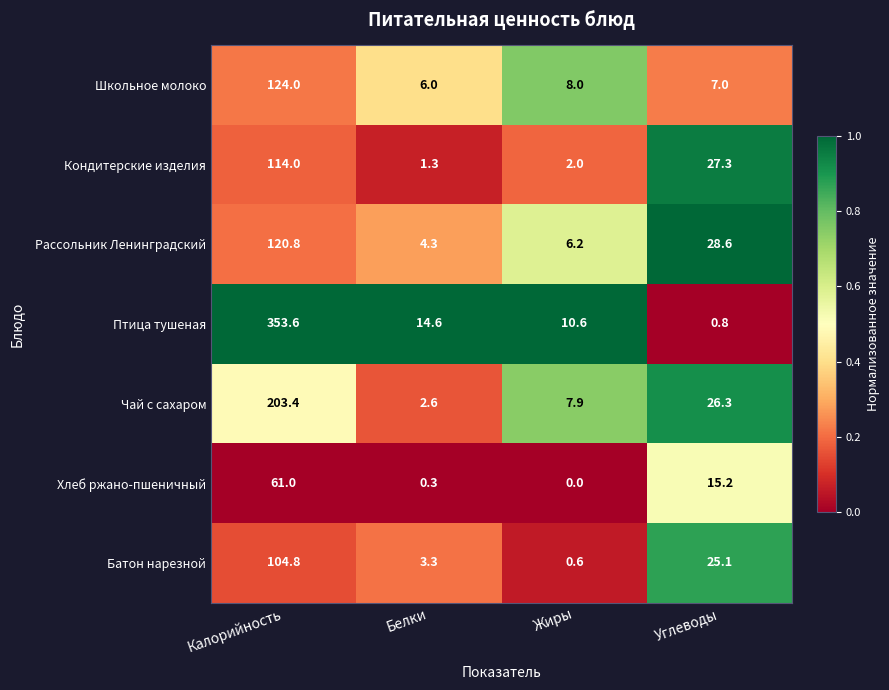

How many series are shown in this chart?

7